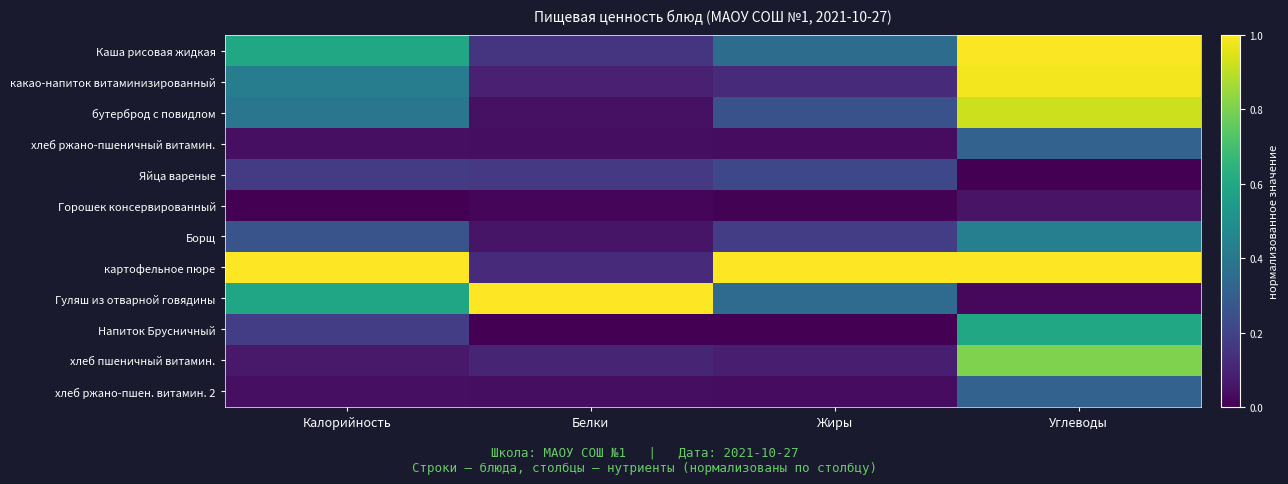

Which has a higher value, Калорийность or Углеводы?

Углеводы